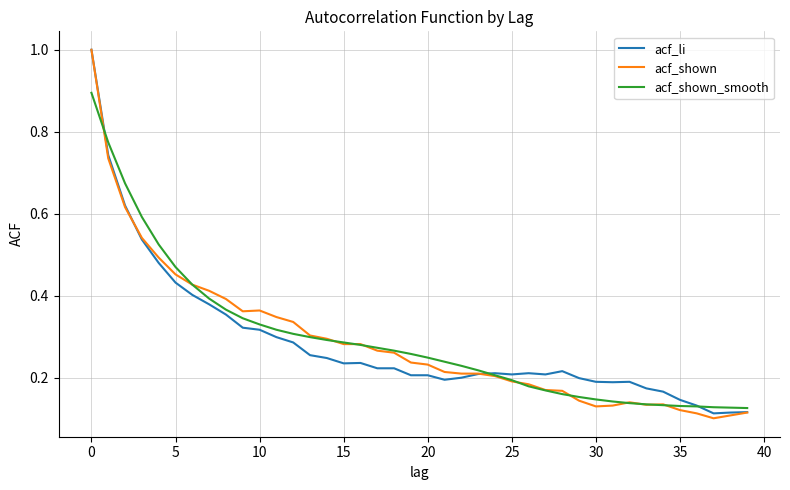

What is the highest value of the acf_li series?

1.0